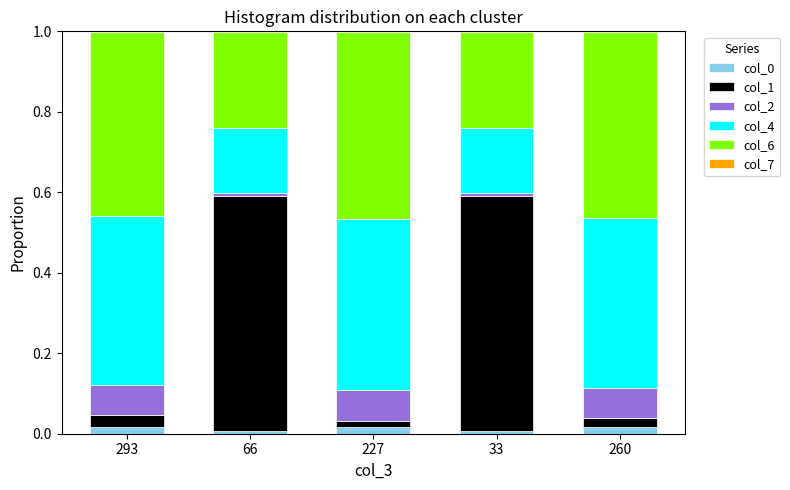

List the series in order of their peak value, highest first.

col_1, col_6, col_4, col_2, col_0, col_7